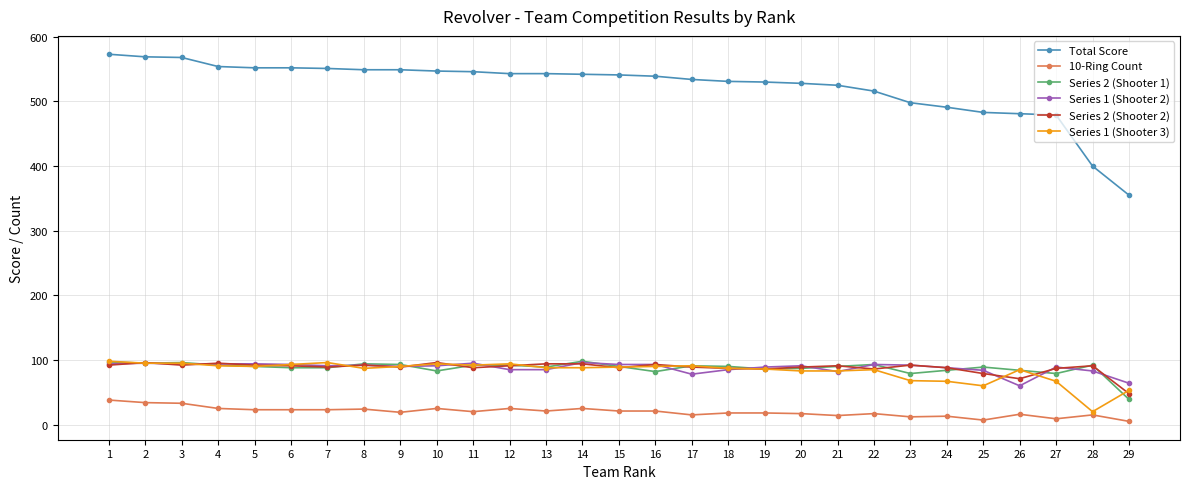

True or false: Series 2 (Shooter 1) and Total Score intersect in this chart.

False